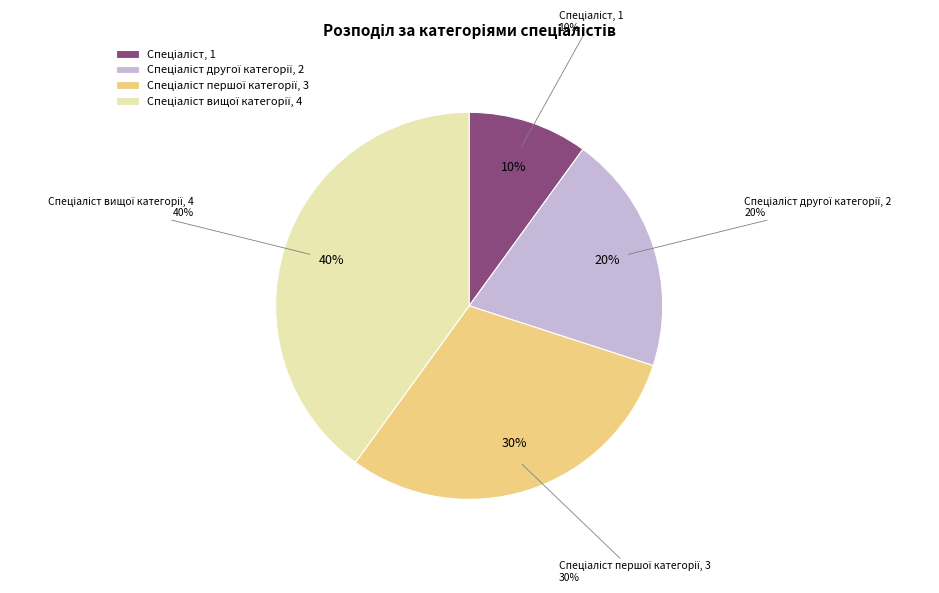

Combined, what portion of the pie is Спеціаліст вищої категорії and Спеціаліст другої категорії?

60.0%